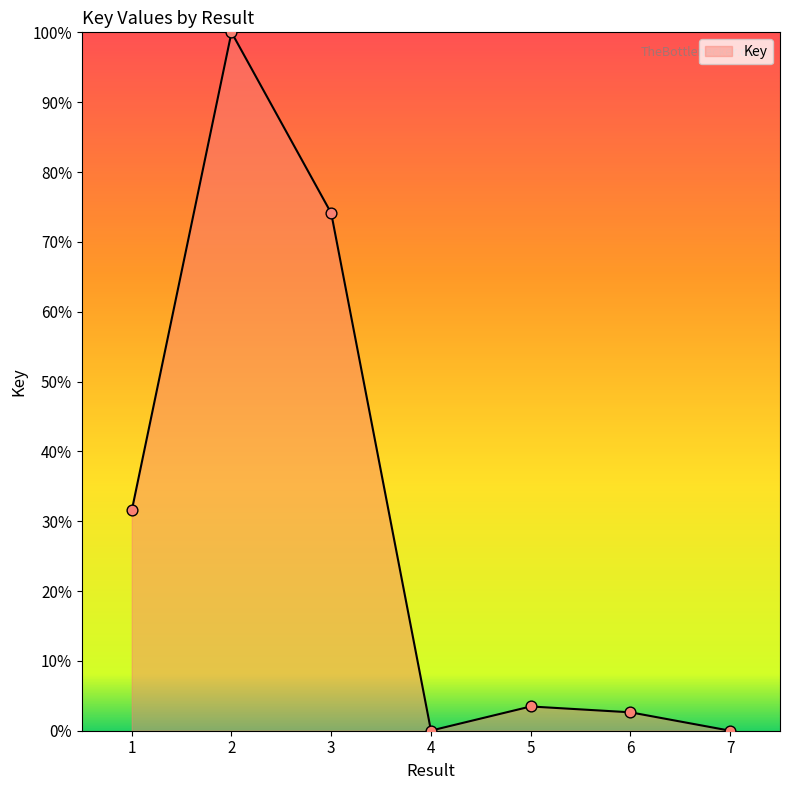

Between 4 and 1, which is larger?

1